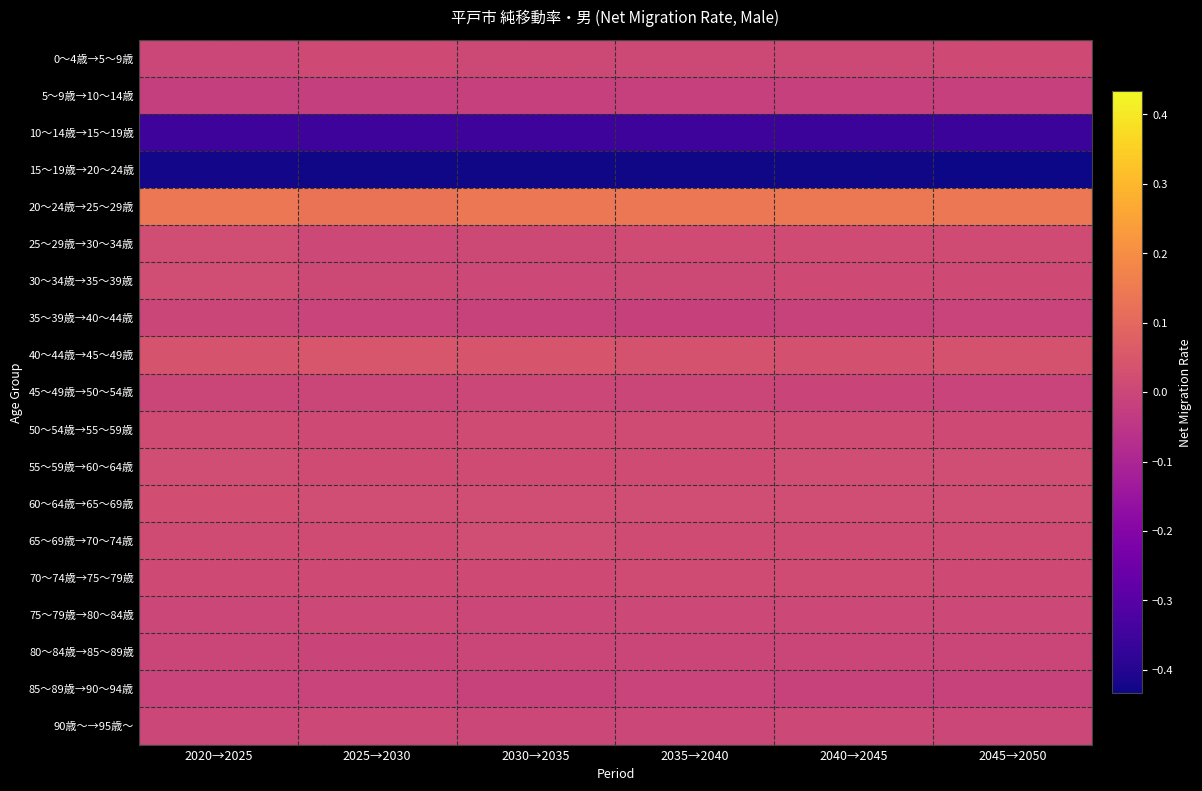

Which series has the largest total across all categories?

20～24歳→25～29歳